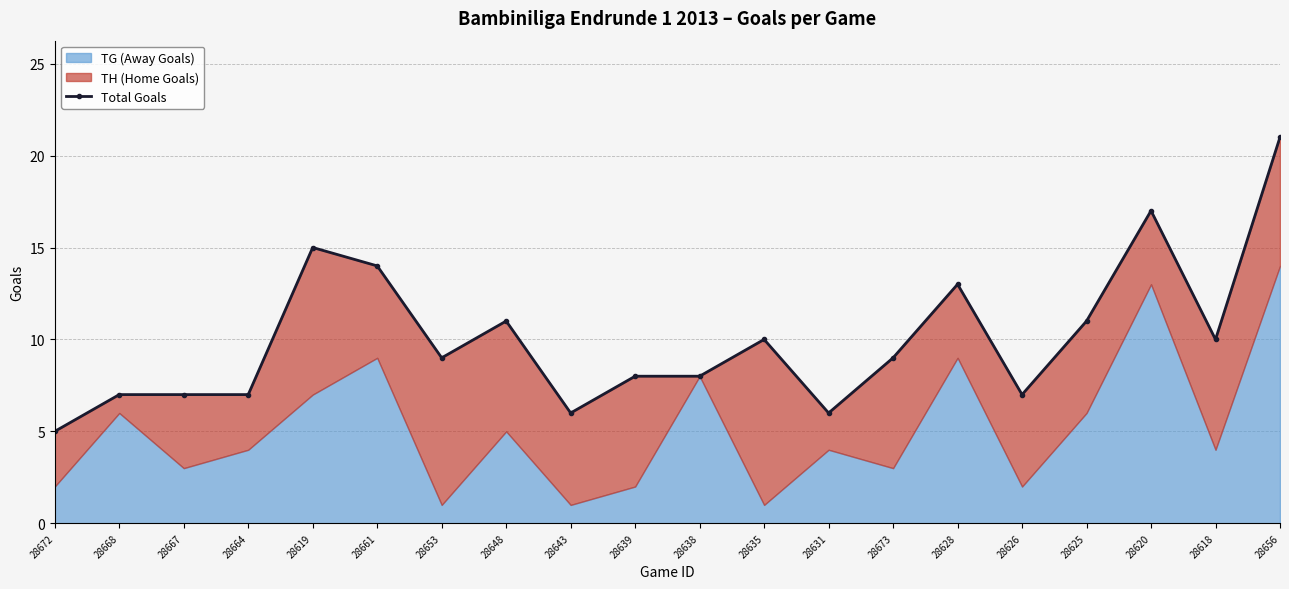

What is the difference between the second highest and second lowest values?

11